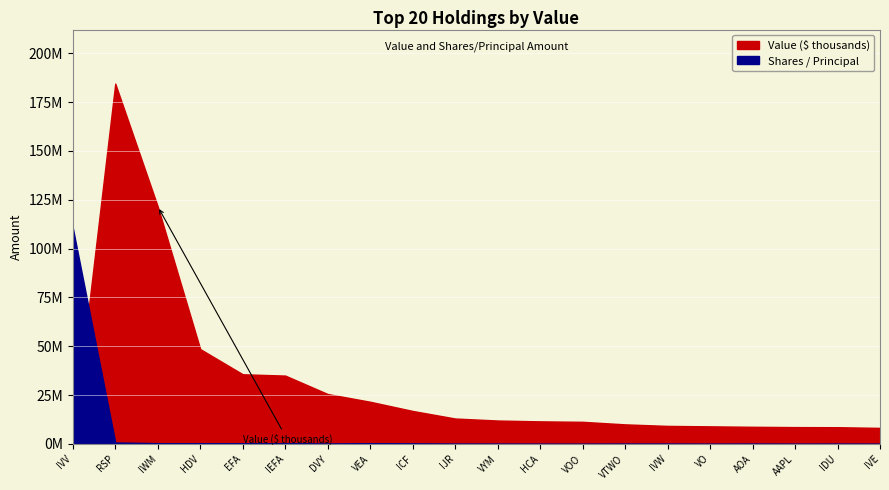

How many lines are shown in the chart?

2